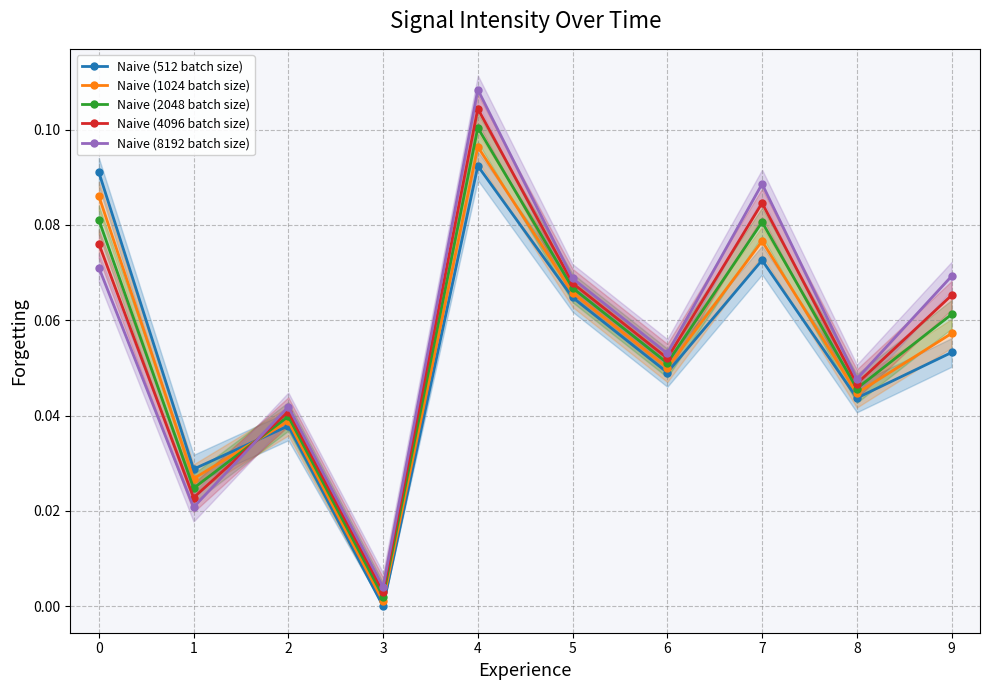

True or false: Naive (8192 batch size) and Naive (4096 batch size) cross at least once.

True